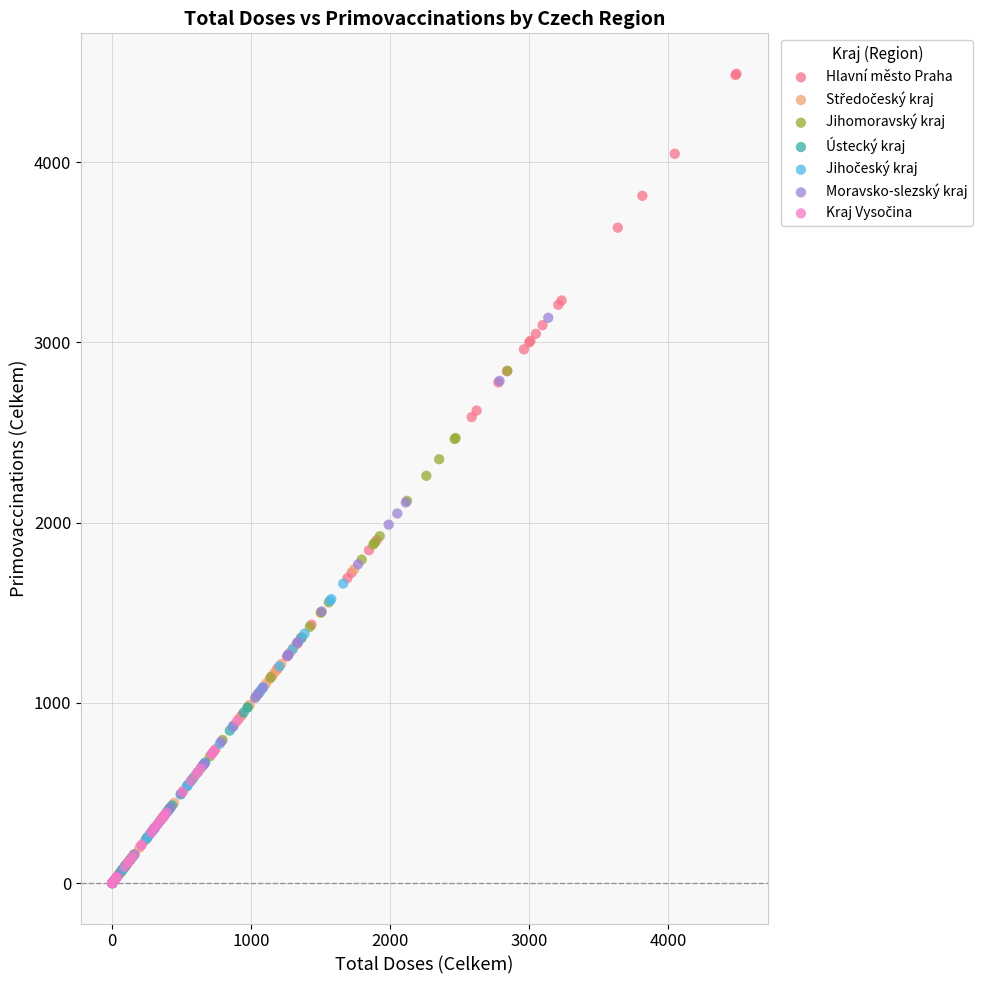

Which series contains the highest Y value?

Hlavní město Praha